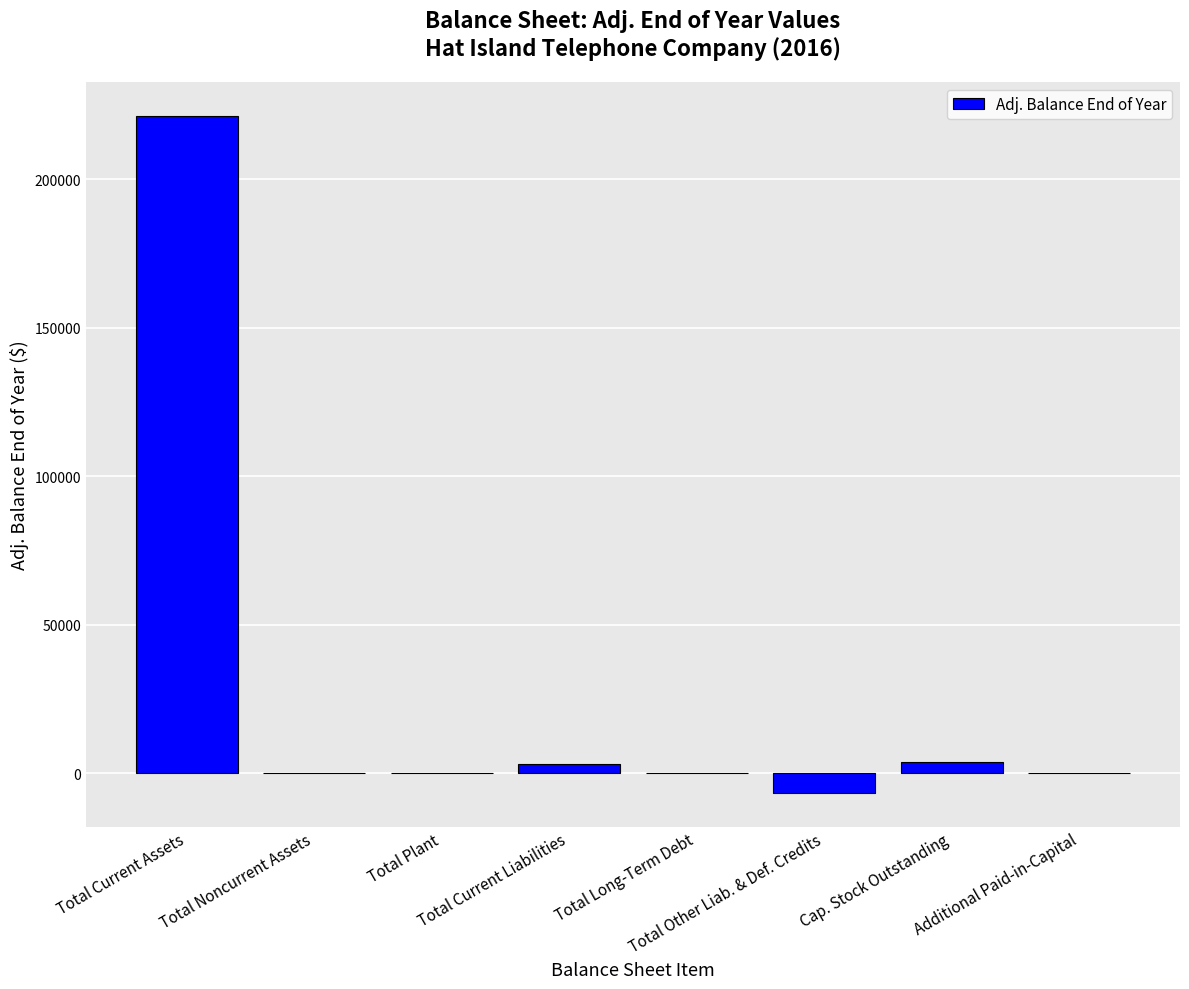

What is the maximum value shown in the chart?

221162